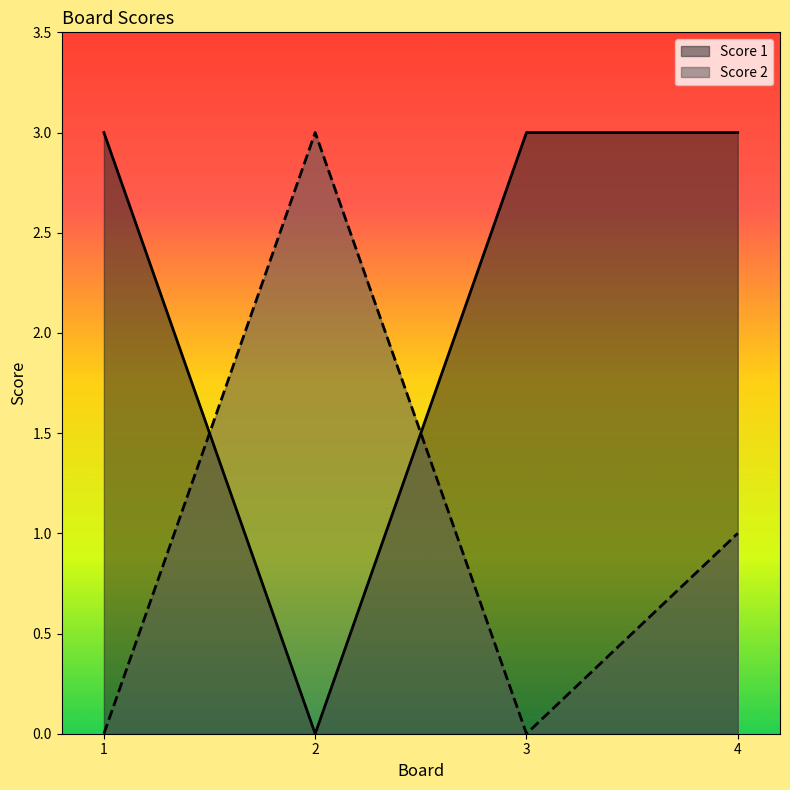

Reading left to right, list all the values displayed in this chart.

Score 1: 1=3	2=0	3=3	4=3
Score 2: 1=0	2=3	3=0	4=1